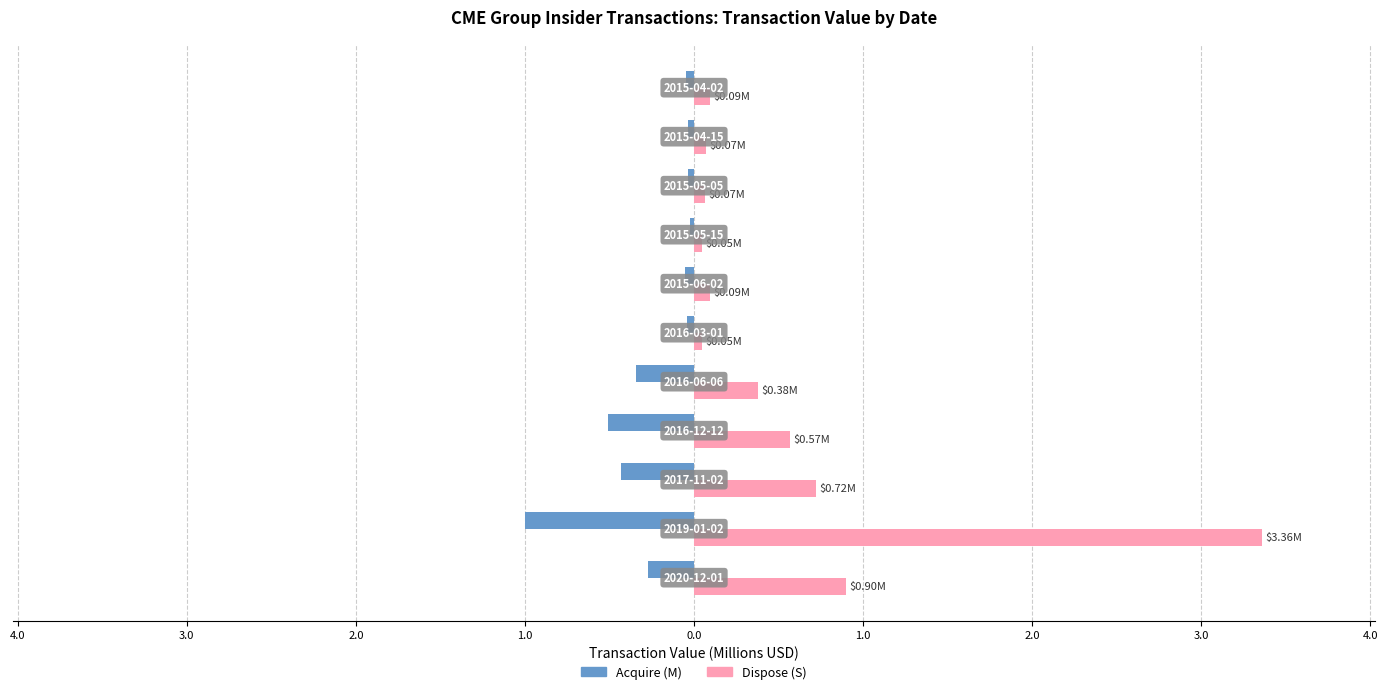

What is the smallest value displayed?

-1.0